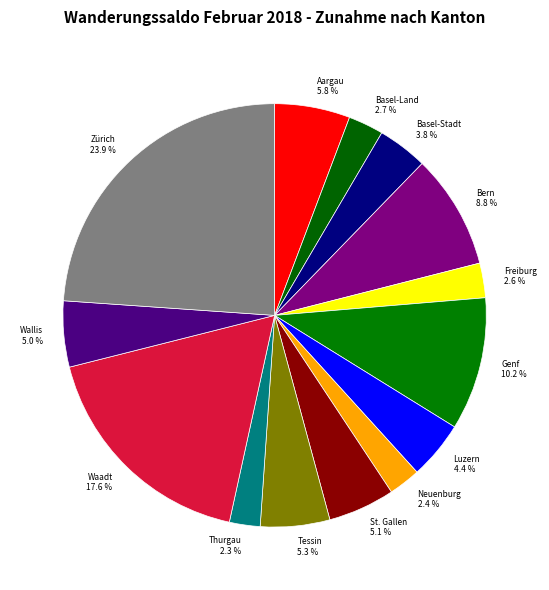

How many slices are in this pie chart?

14